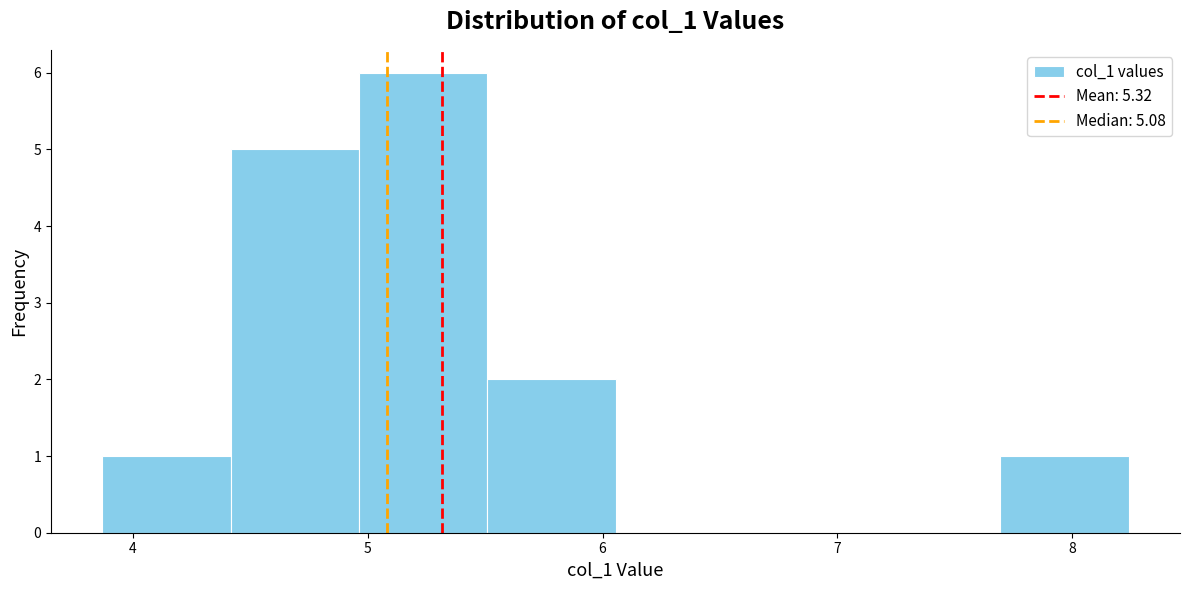

Which range on the x-axis has the tallest bar?

5.0 to 5.5